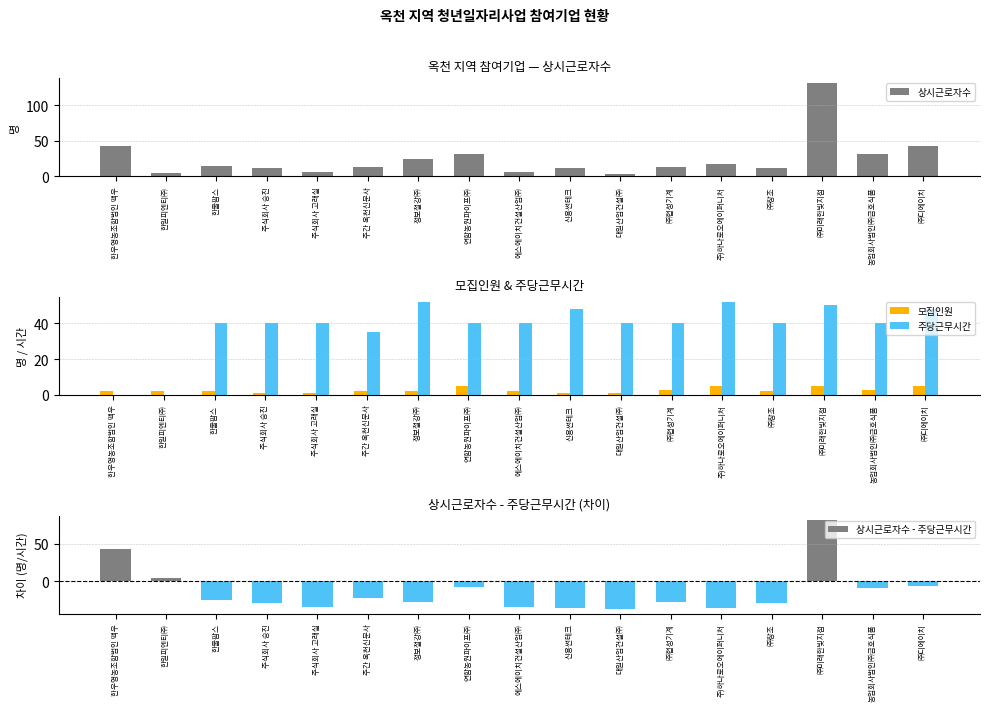

Which series has the widest spread of values?

상시근로자수